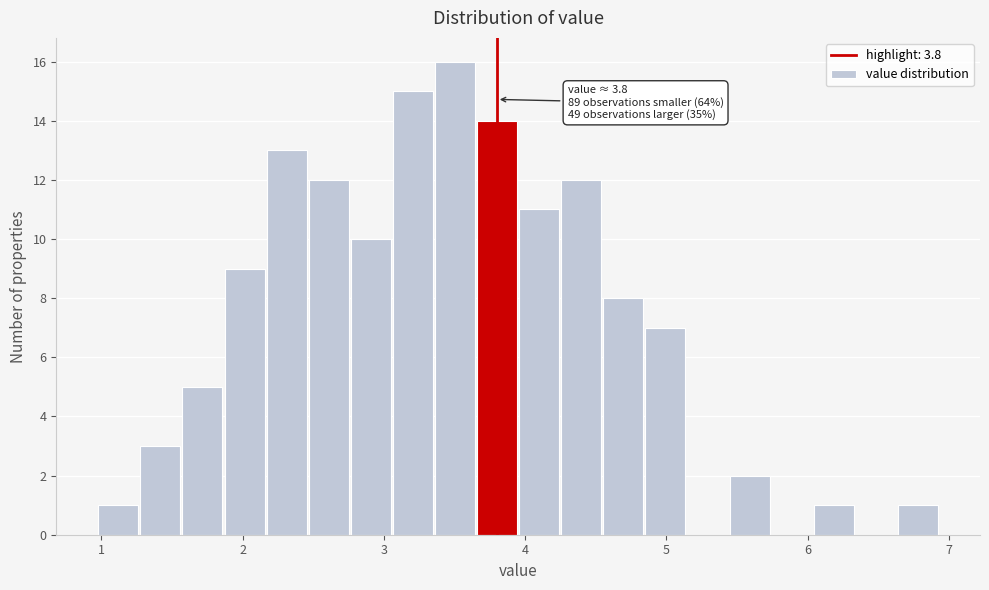

Around what value on the x-axis is the tallest bar? Give the approximate position of its centre, as read against the axis.

3.5